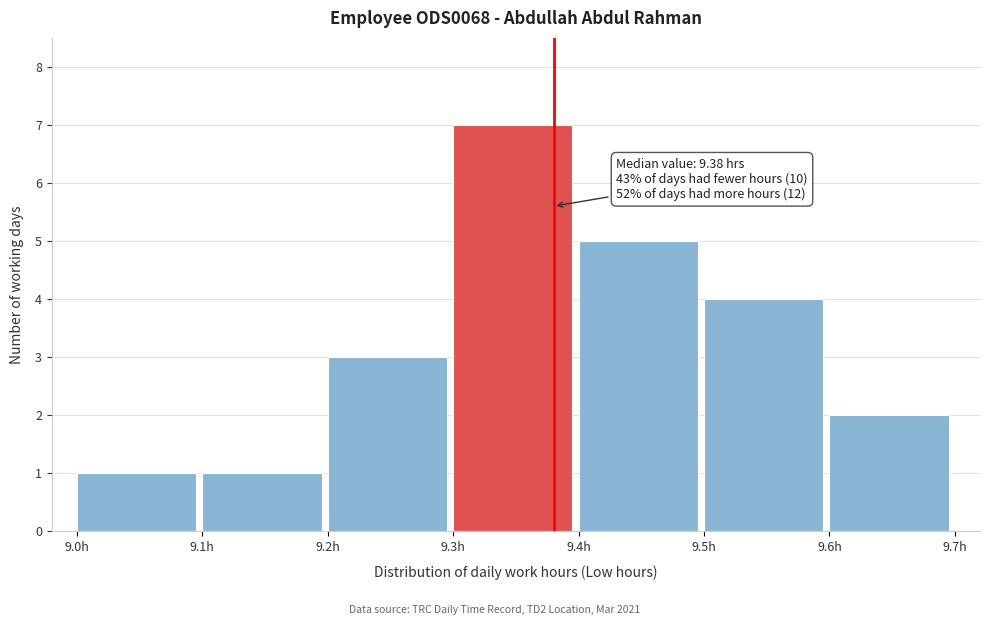

Over which range of the x-axis is the bar tallest?

9.3 to 9.4